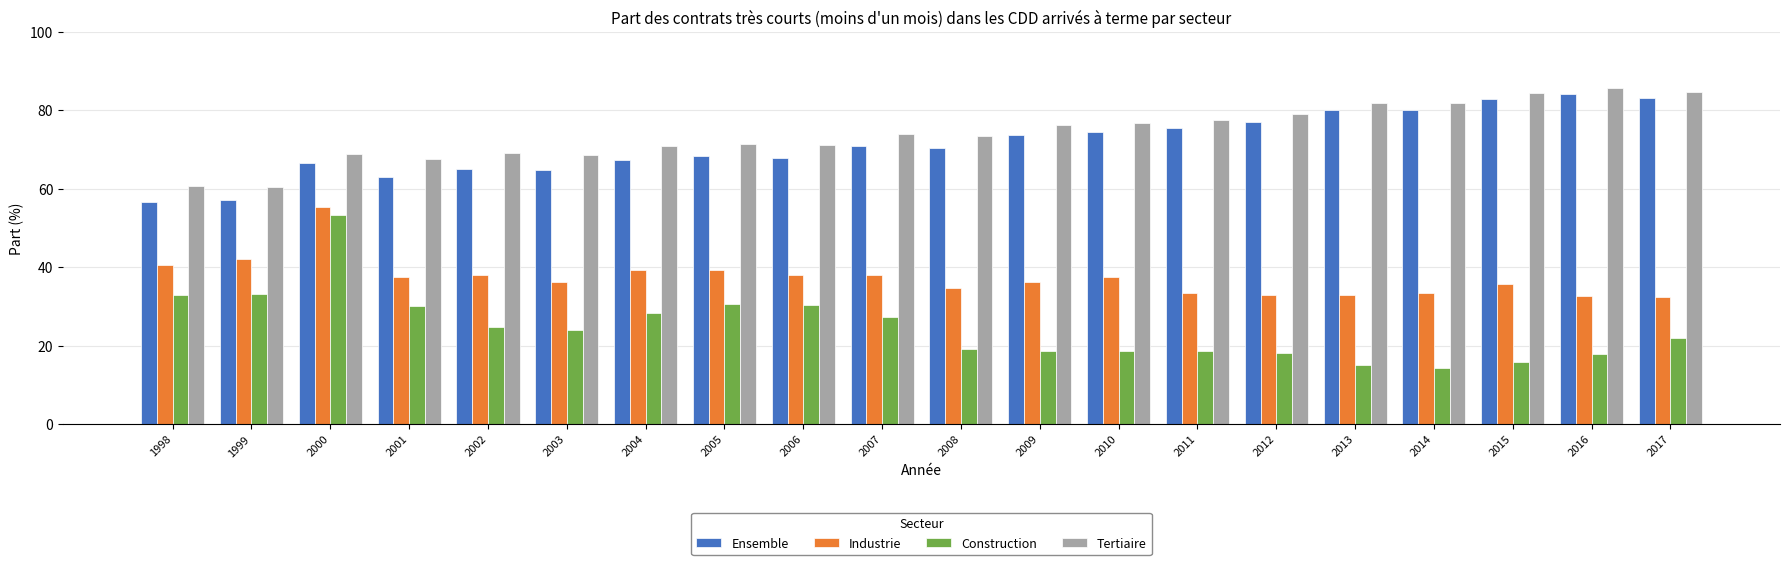

What are all the series names shown in the legend?

Ensemble, Industrie, Construction, Tertiaire